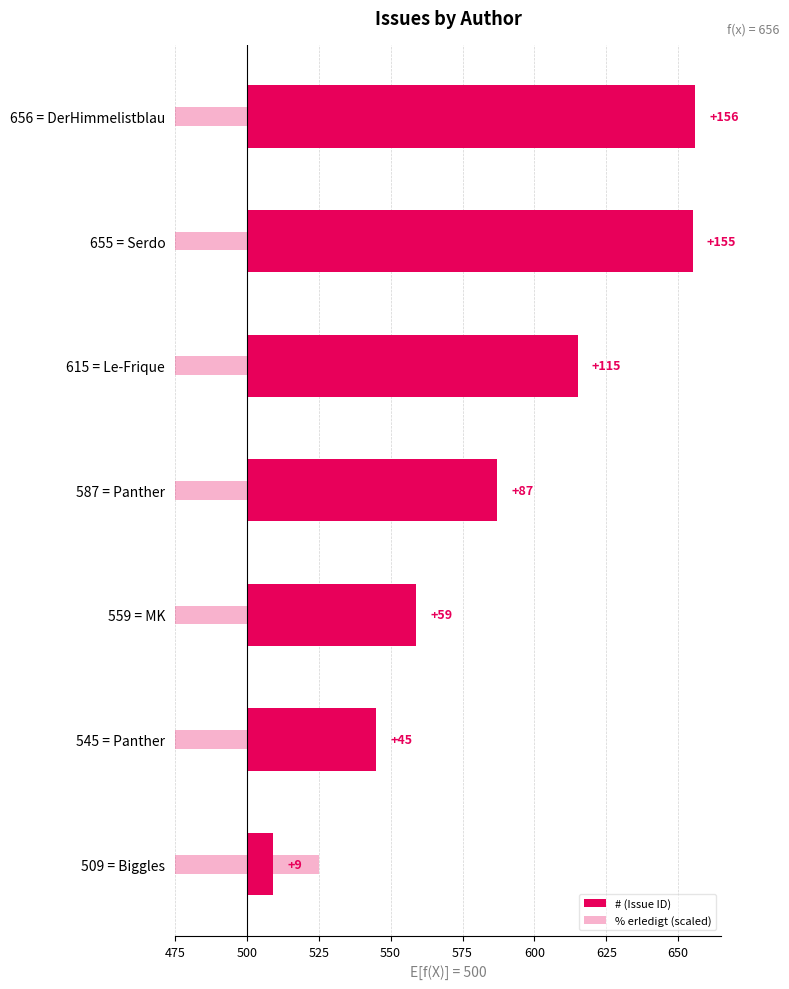

The % erledigt (scaled) series shows 0.3 at 600. True or false?

False